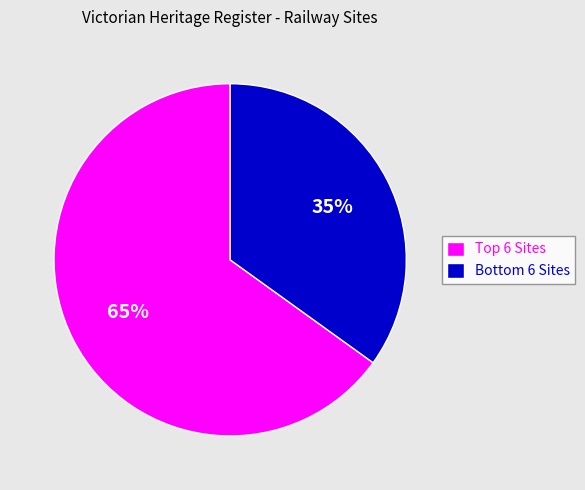

Is there any slice that represents more than half of the pie?

Yes